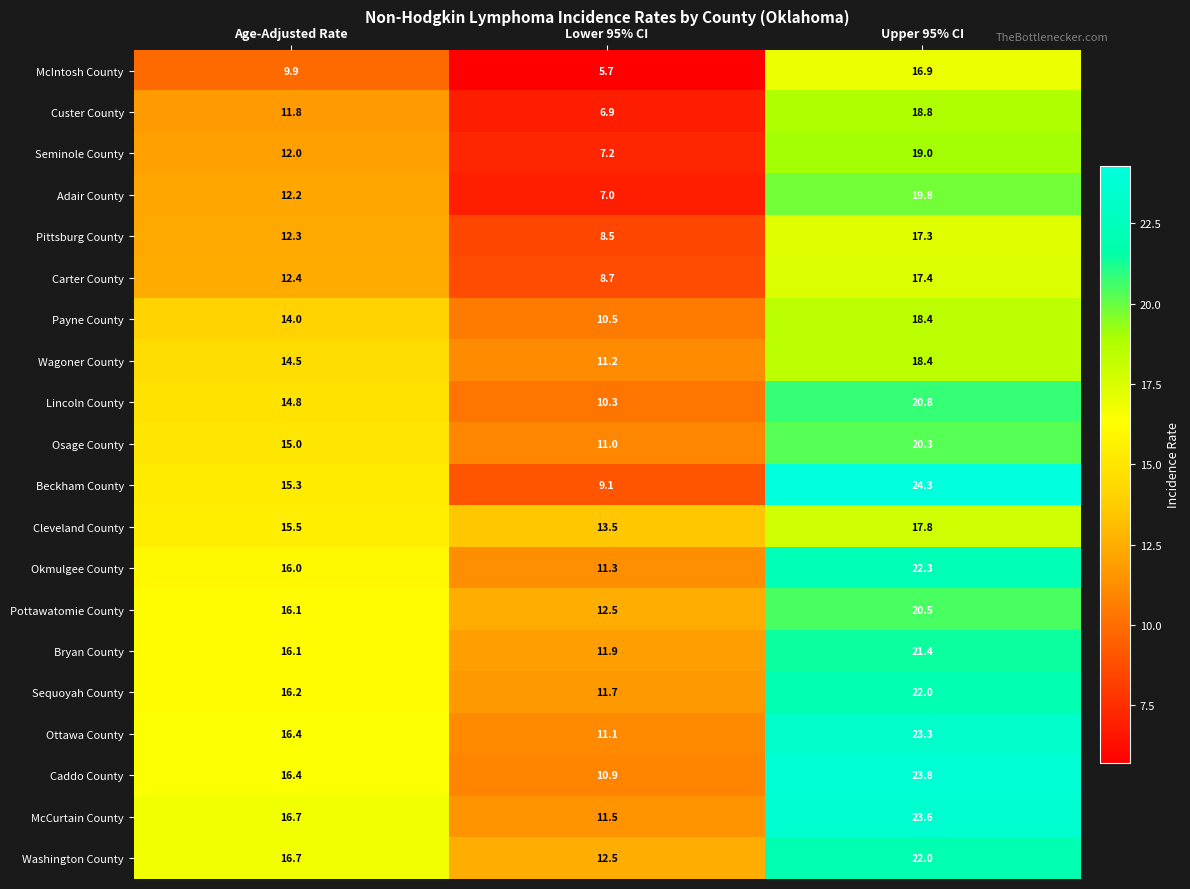

True or false: Okmulgee County has a value of 5.8 at Lower 95% CI.

False